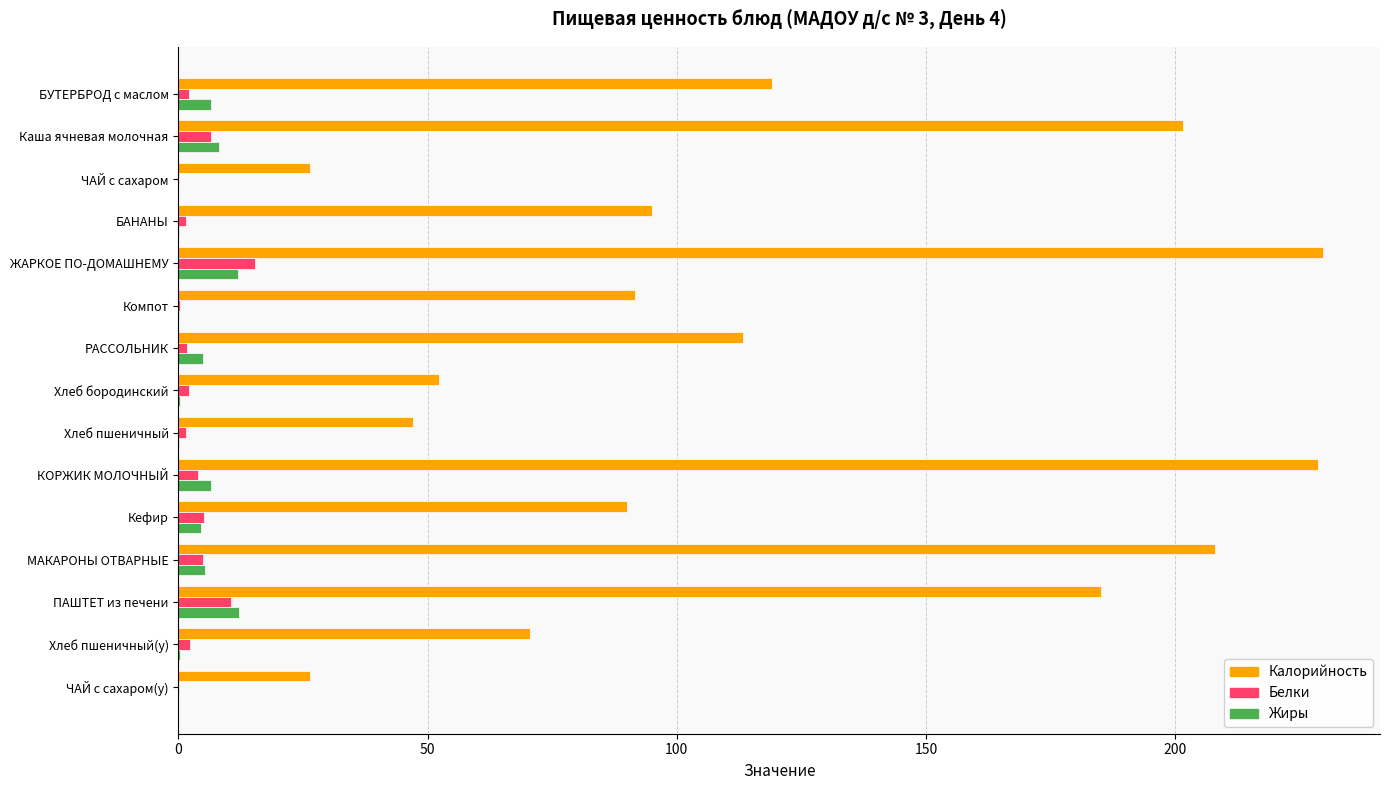

How many data points does each series have?

15